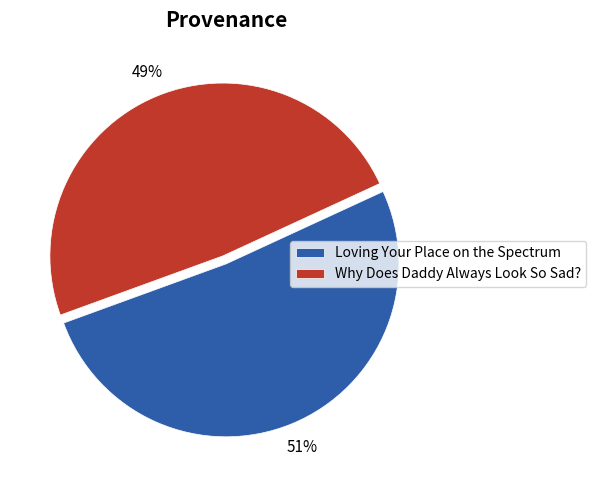

To the nearest percent, what is the average slice percentage?

50%